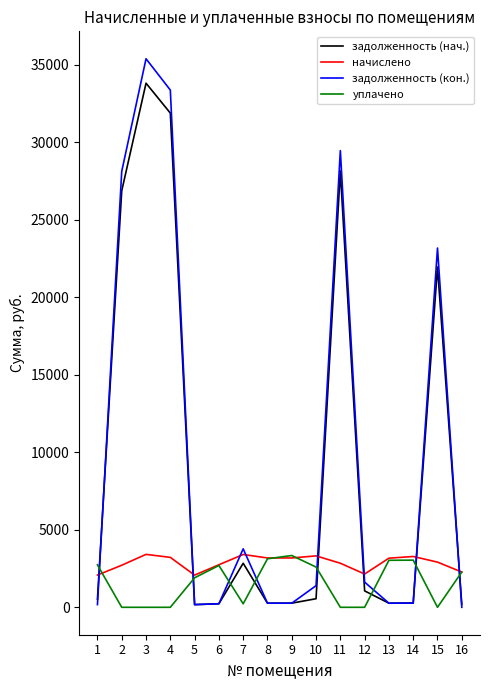

What is the maximum value shown in the chart?

35374.1